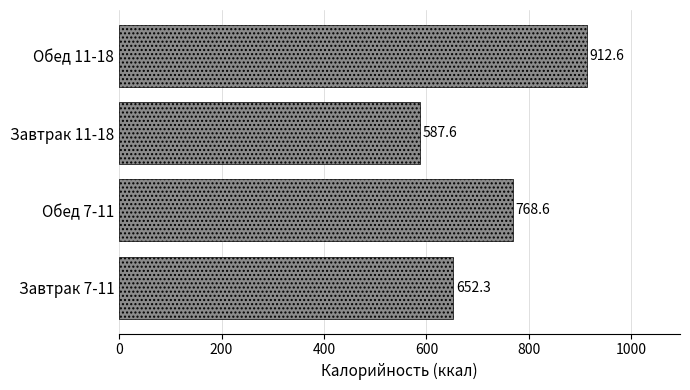

The value at Обед 7-11 is 232.8. True or false?

False